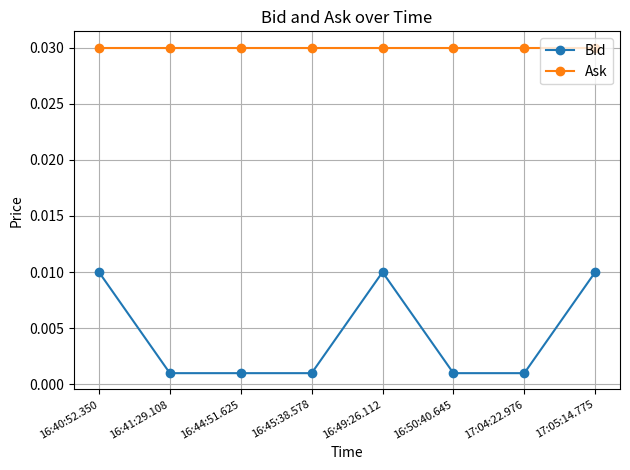

How many Bid values are between 0 and 1?

8